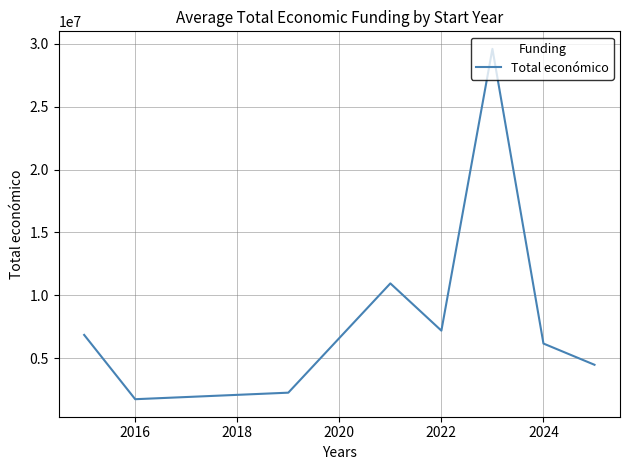

What is the sum of all values?

69219991.8